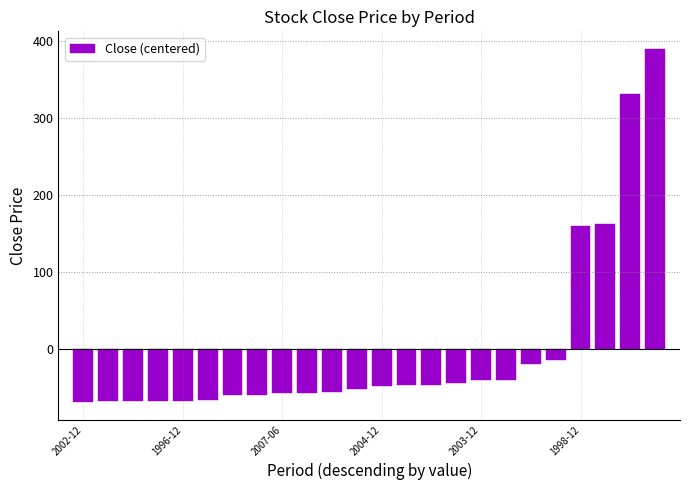

What is the value of the 20th bar from the left?

-14.2